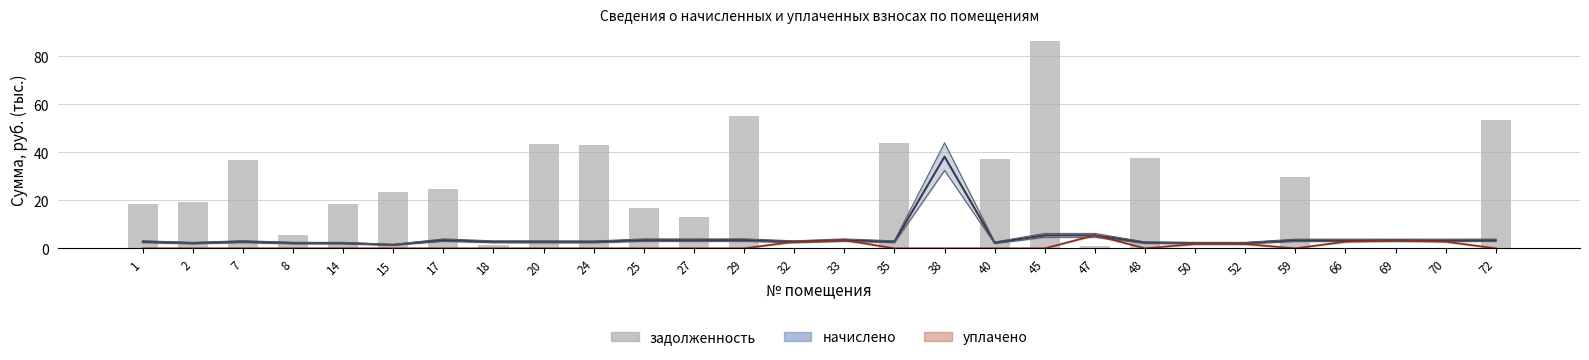

Rank the categories by value from lowest to highest.

32, 33, 38, 50, 52, 66, 69, 70, 47, 18, 8, 27, 25, 1, 14, 2, 15, 17, 59, 7, 40, 48, 24, 20, 35, 72, 29, 45